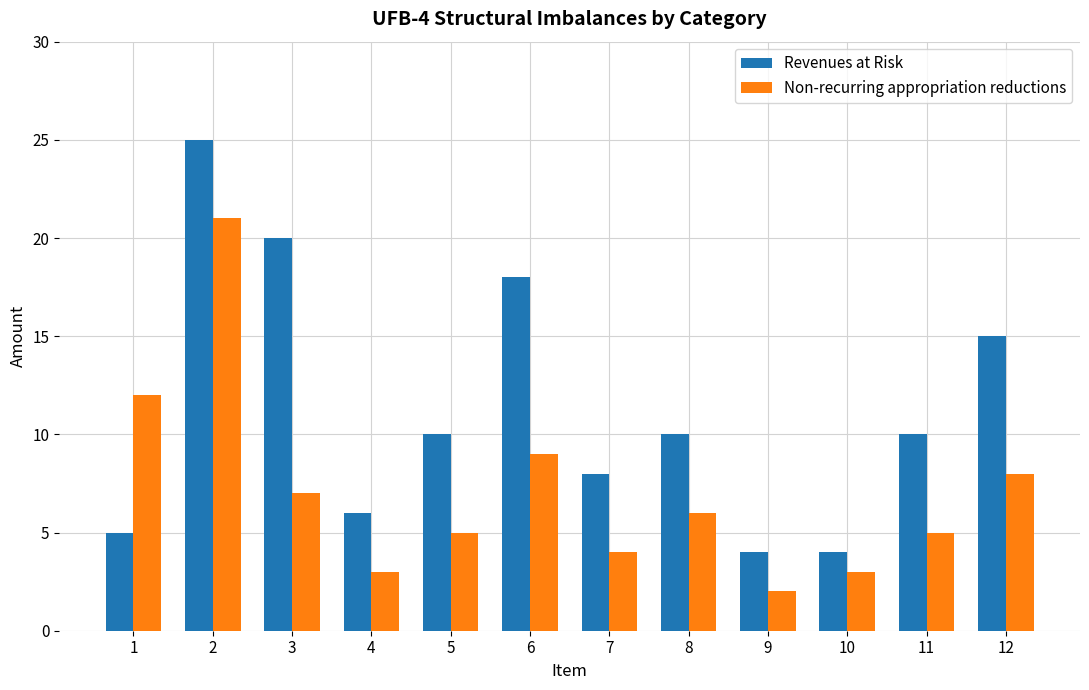

Rank the series at 2 from highest to lowest value.

Revenues at Risk, Non-recurring appropriation reductions